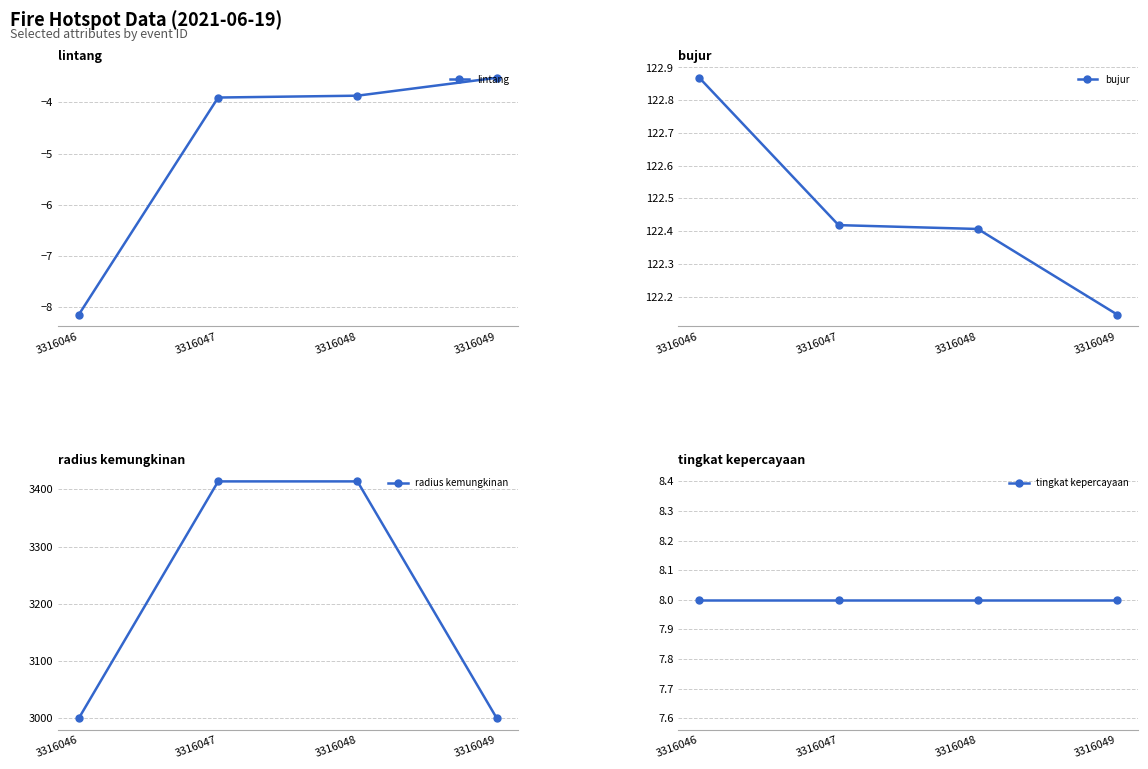

The value of radius kemungkinan at 3316046 is 3000.0. True or false?

True